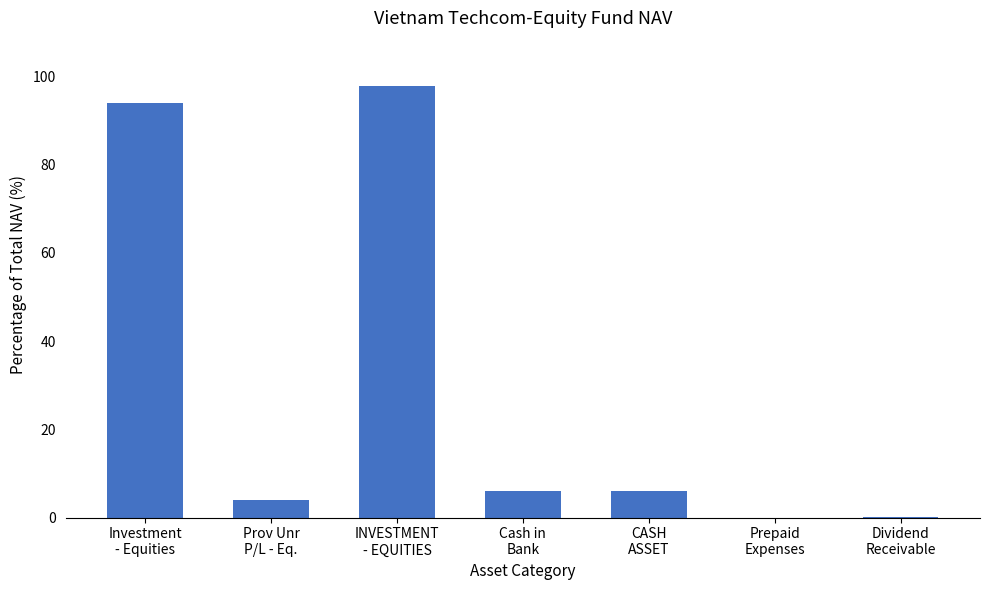

What is the sum of all values?

208.0